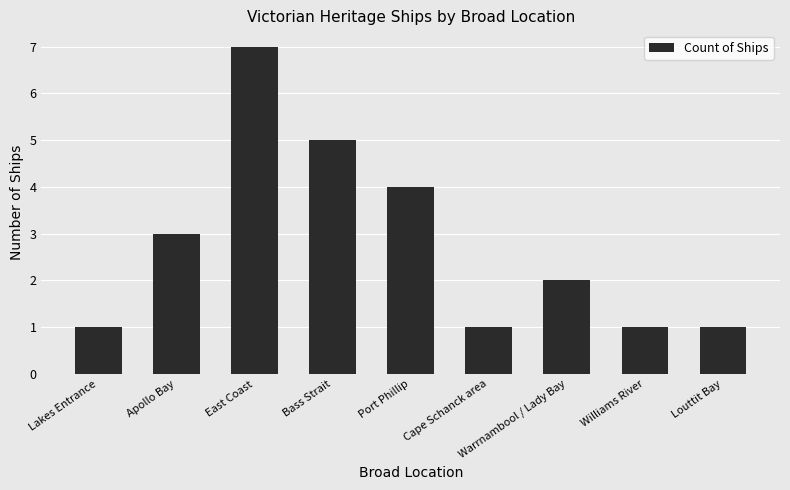

Does the chart contain stacked bars?

No